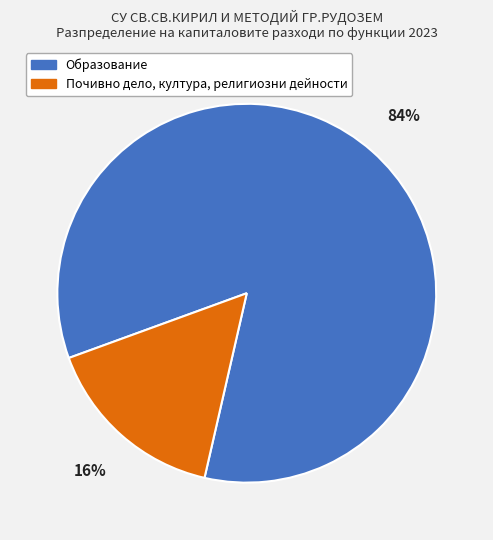

Rank the categories by value from highest to lowest.

Образование, Почивно дело, култура, религиозни дейности